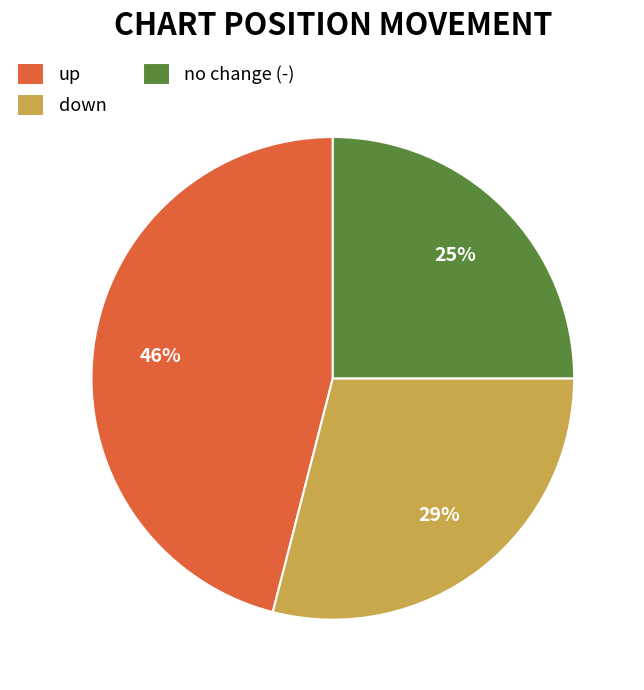

Approximately how many times larger is the value at down compared to up?

0.6